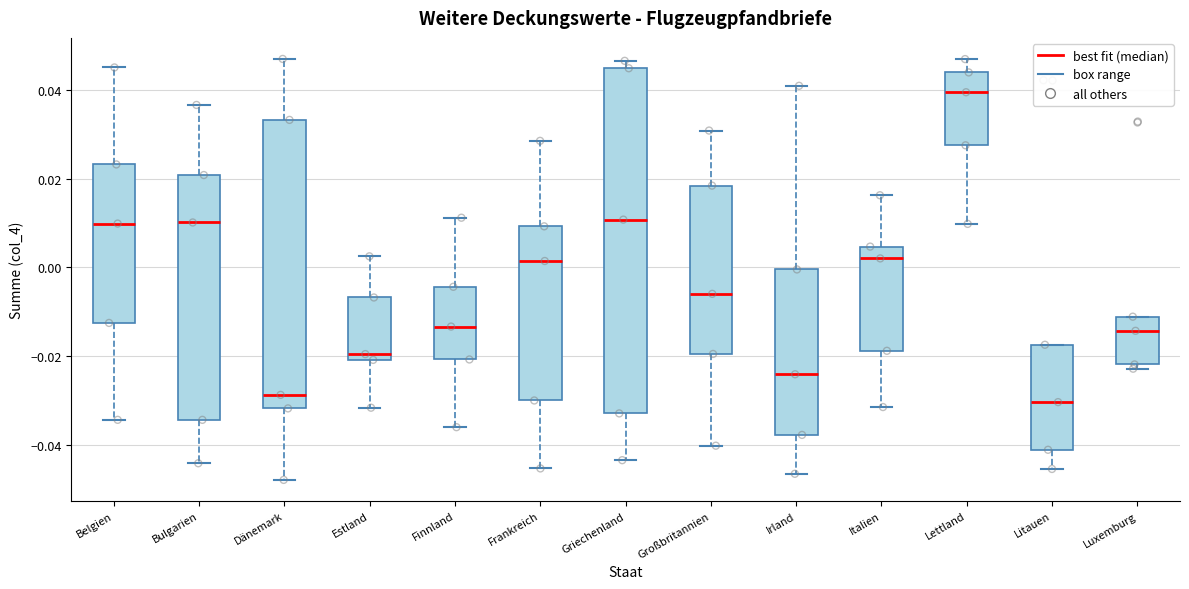

Comparing the boxes themselves (not the whiskers), which one is the tallest?

Griechenland